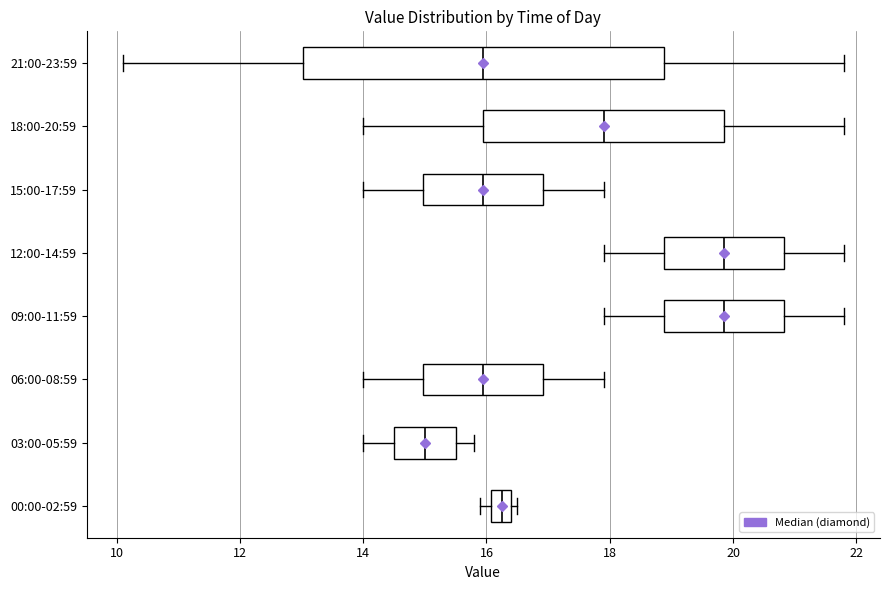

Which box is the widest, from its left edge to its right edge?

21:00-23:59